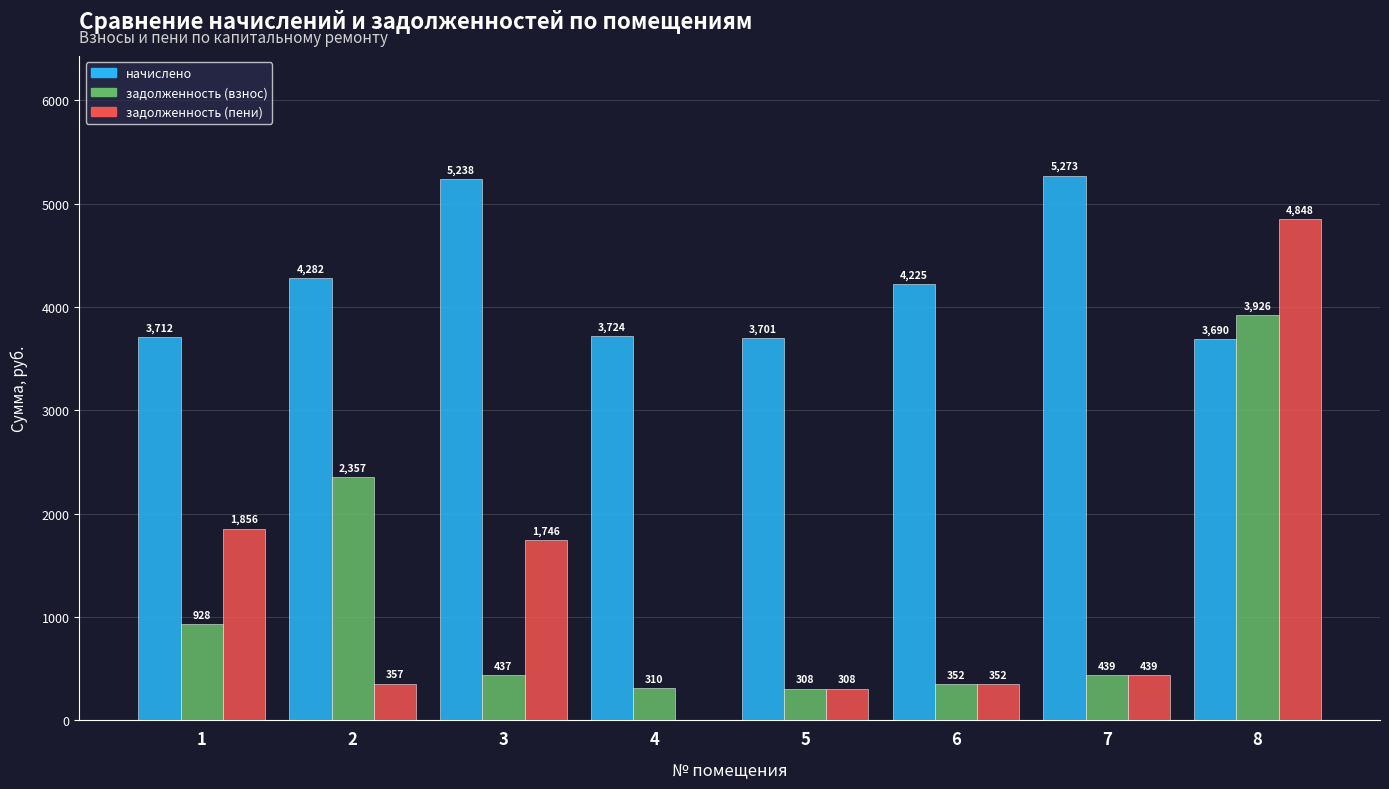

Read the задолженность (пени) value at 3.

1746.2